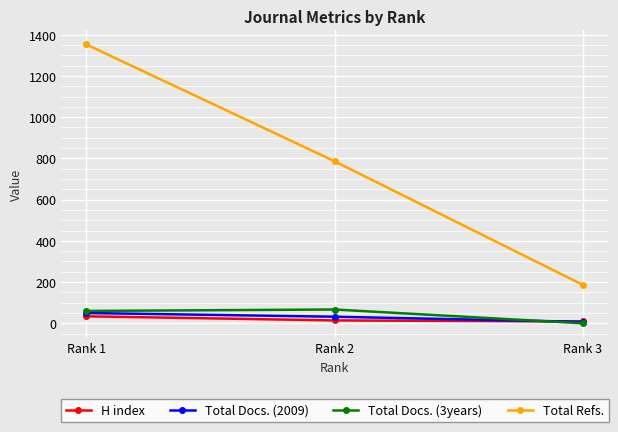

List the labels in order of Total Refs. value, largest first.

Rank 1, Rank 2, Rank 3